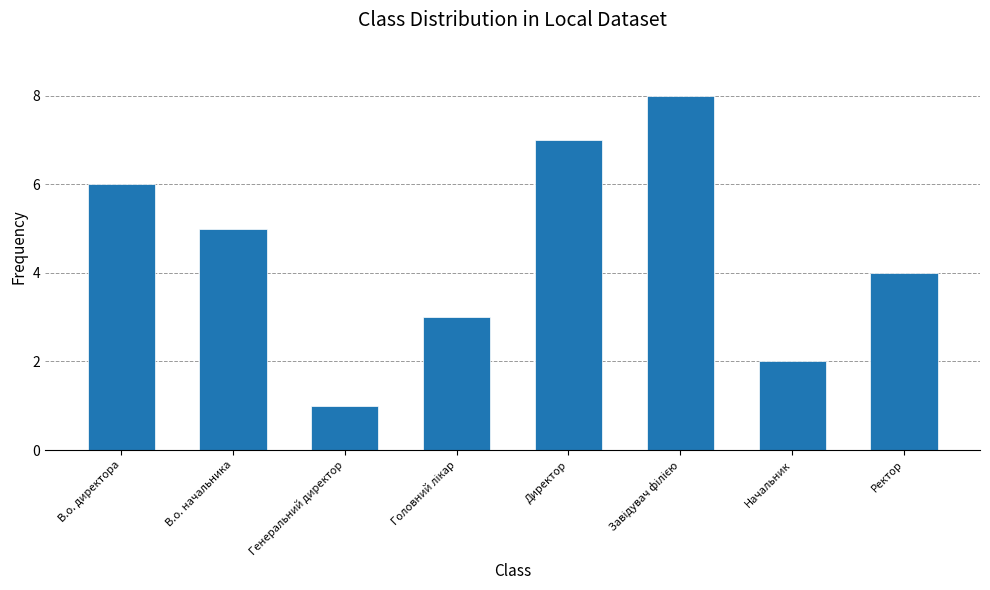

Does the chart contain any negative values?

No